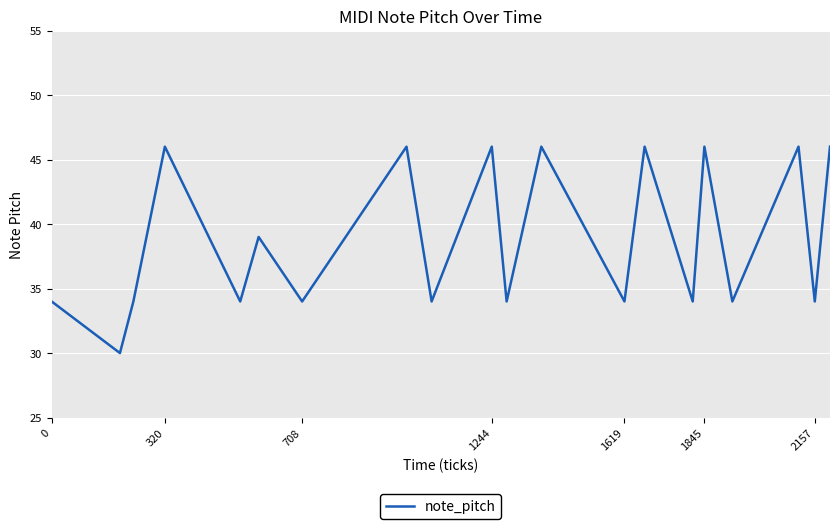

What is the sum of all values?

777